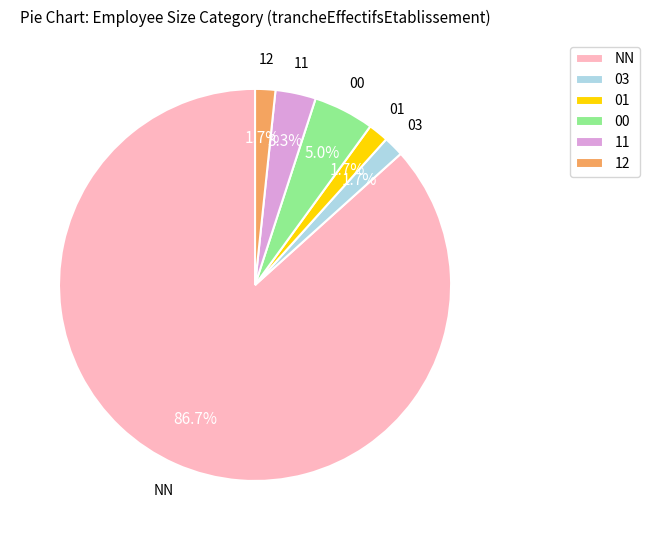

Does NN represent more than half of the total?

Yes